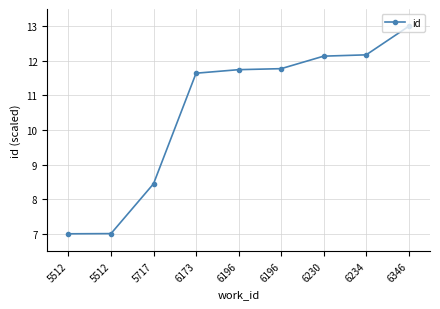

List the labels in order of value, smallest first.

5512, 5512, 5717, 6173, 6196, 6196, 6230, 6234, 6346